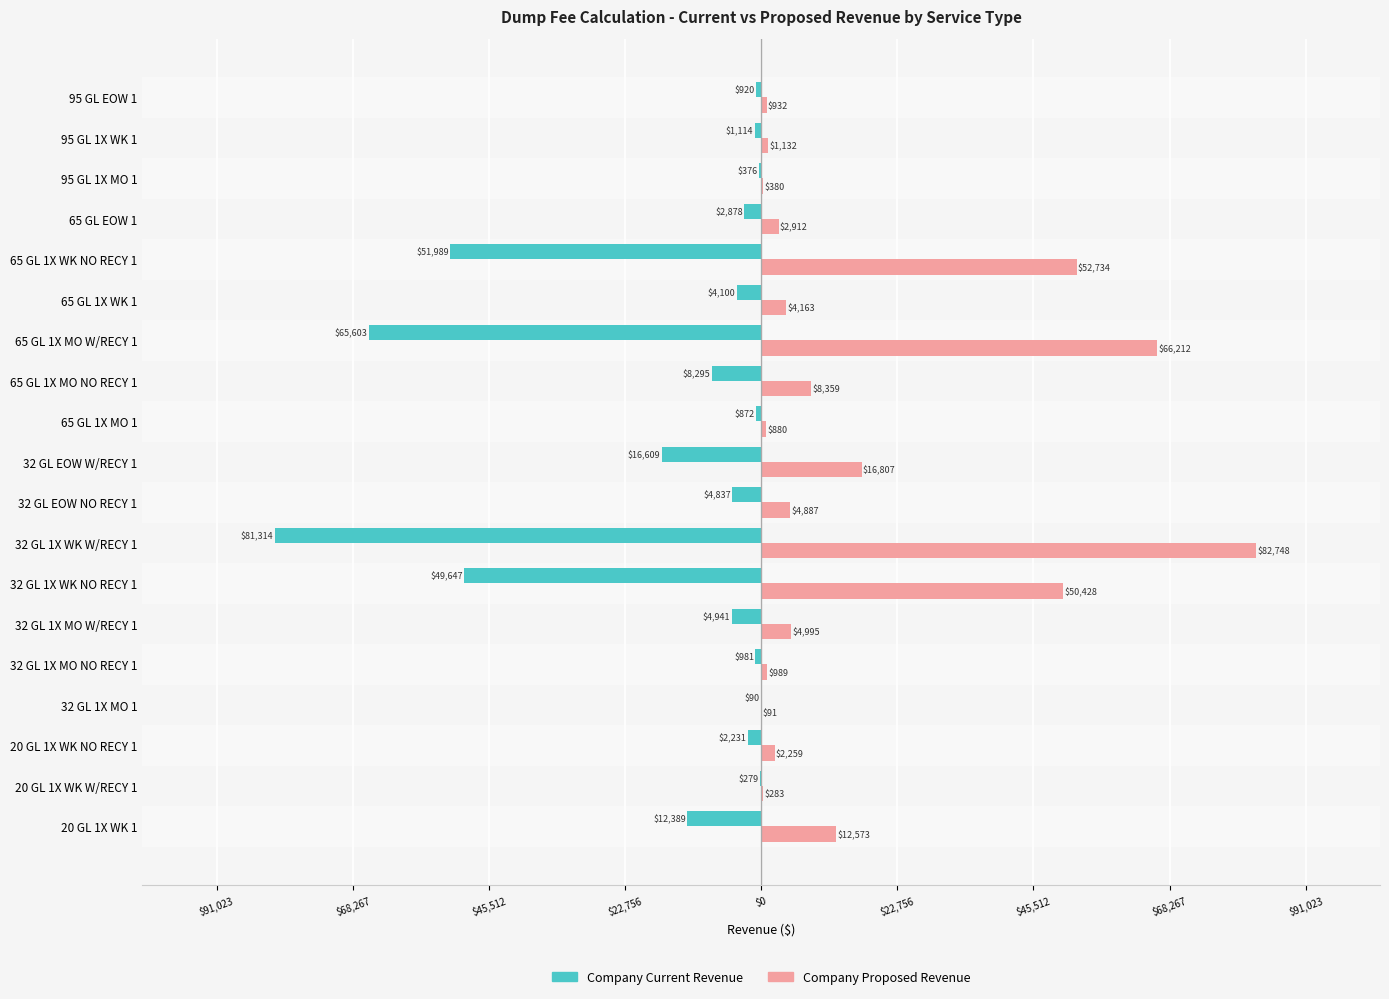

Reading left to right, extract all data points from this chart.

Company Current Revenue: -12388.6	-278.9	-2230.8	-90.4	-981.3	-4941.0	-49646.9	-81314.0	-4837.5	-16609.0	-872.1	-8295.2	-65603.1	-4099.9	-51988.6	-2877.9	-375.8	-1113.6	-919.9
Company Proposed Revenue: 12572.8	283.1	2259.0	91.4	989.4	4994.6	50427.7	82748.3	4886.7	16806.7	880.2	8359.1	66212.4	4163.2	52734.2	2912.4	379.6	1131.7	932.1